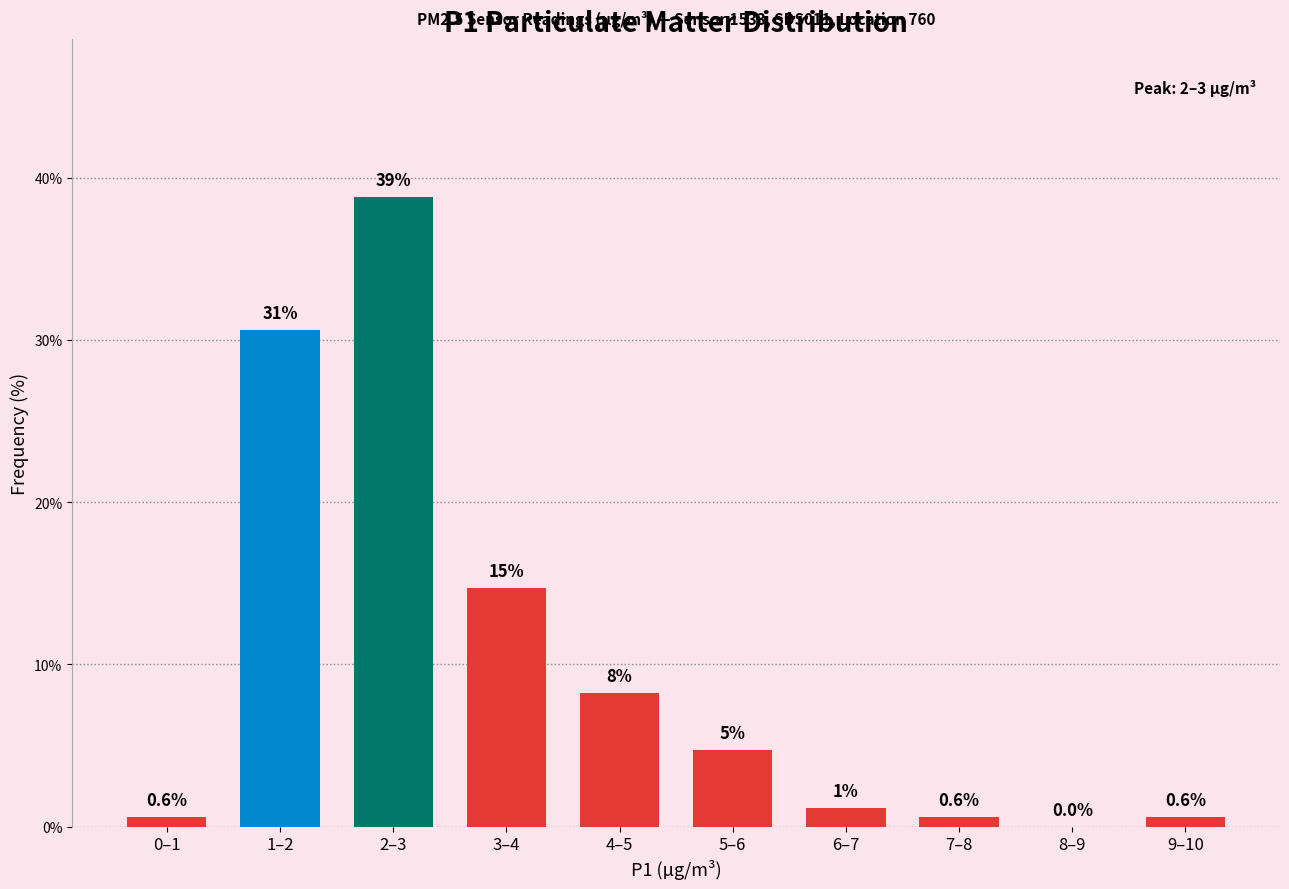

What is the maximum value shown in the chart?

38.8